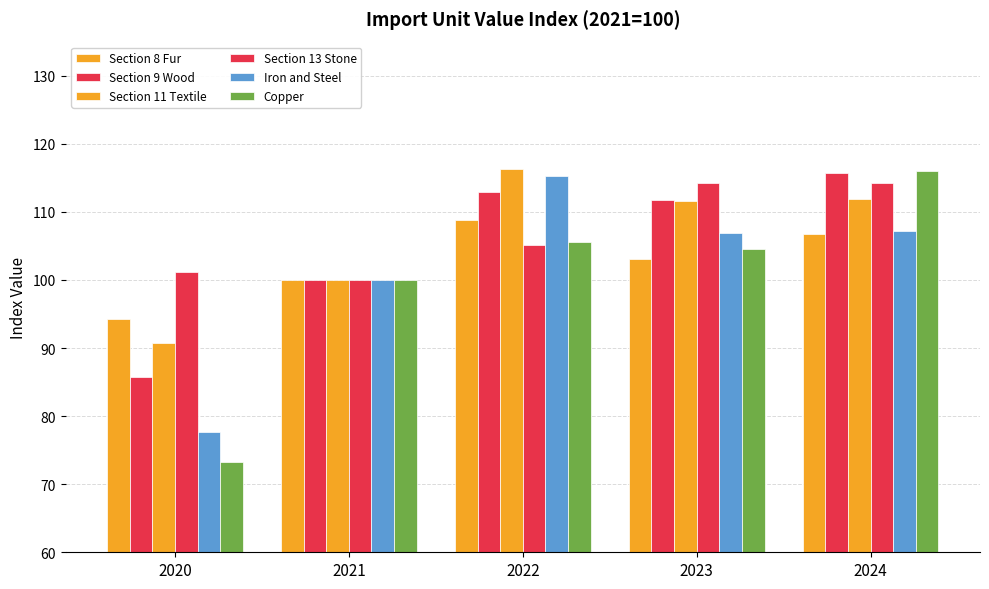

The value of Section 13 Stone at 2020 is 48.0. True or false?

False